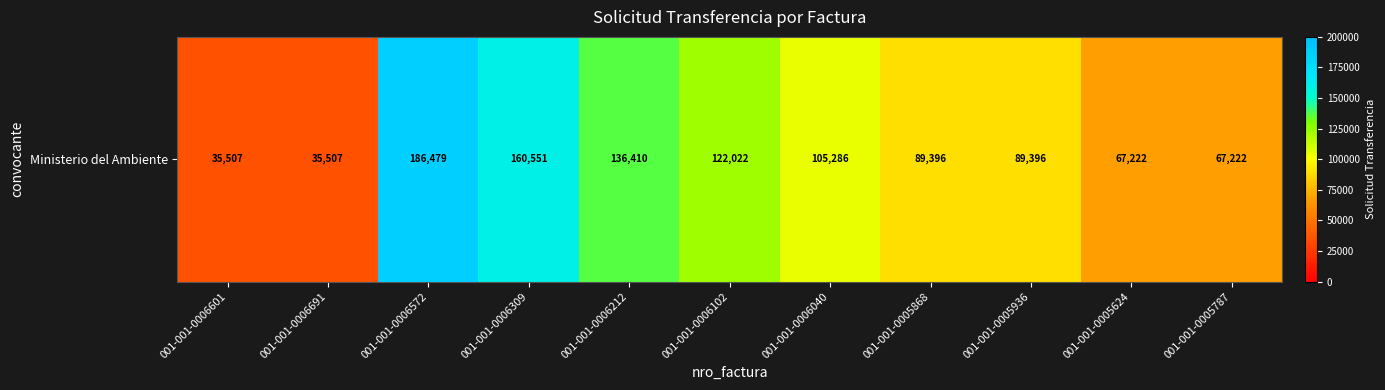

What is the maximum value shown in the chart?

186479